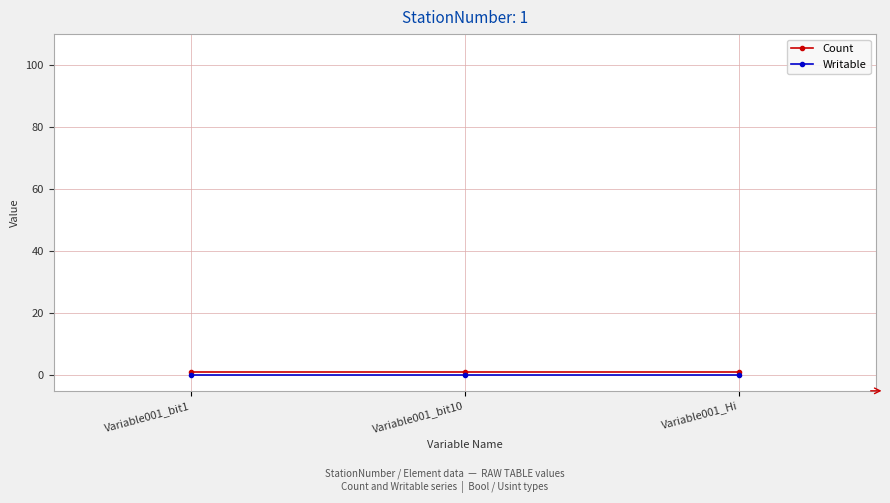

What is the maximum value shown in the chart?

1